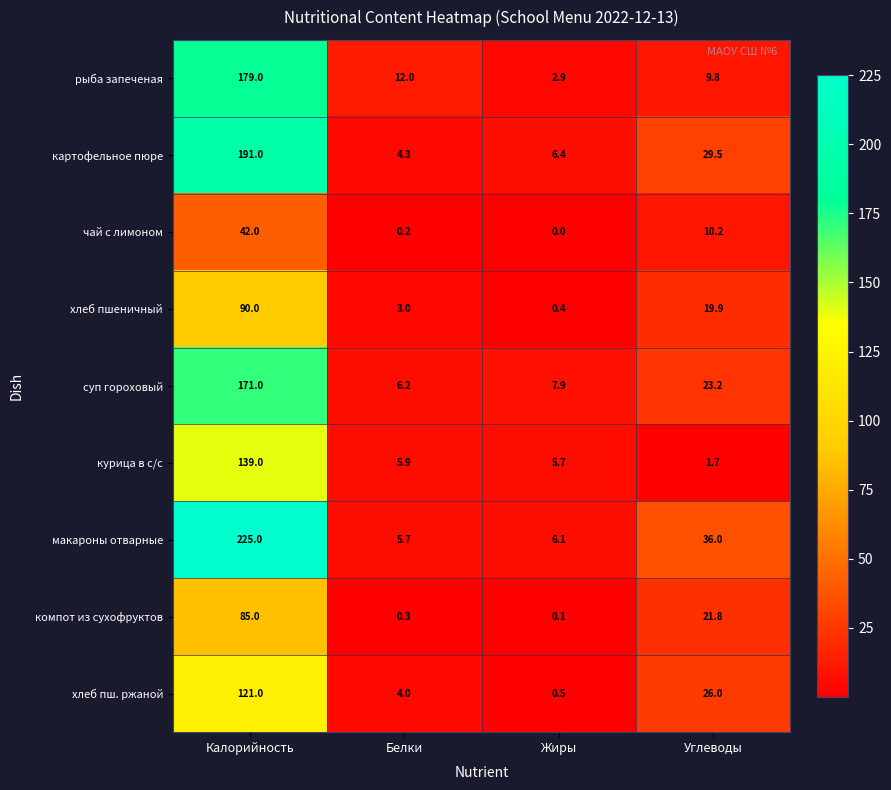

What is the difference between the highest and lowest values at Углеводы?

34.3